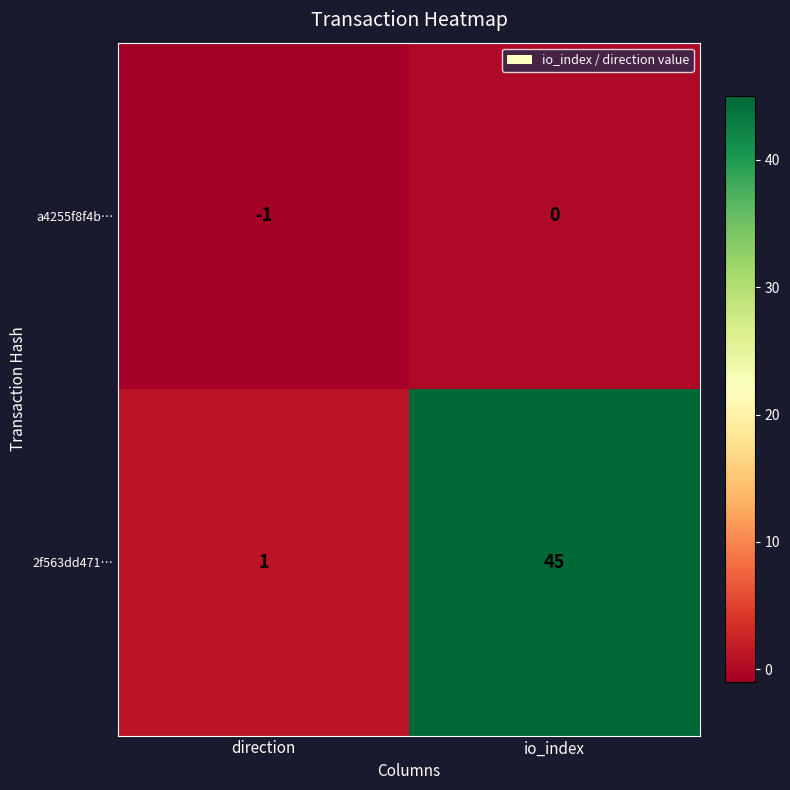

What is the difference between the maximum and minimum values in the 2f563dd471… series?

44